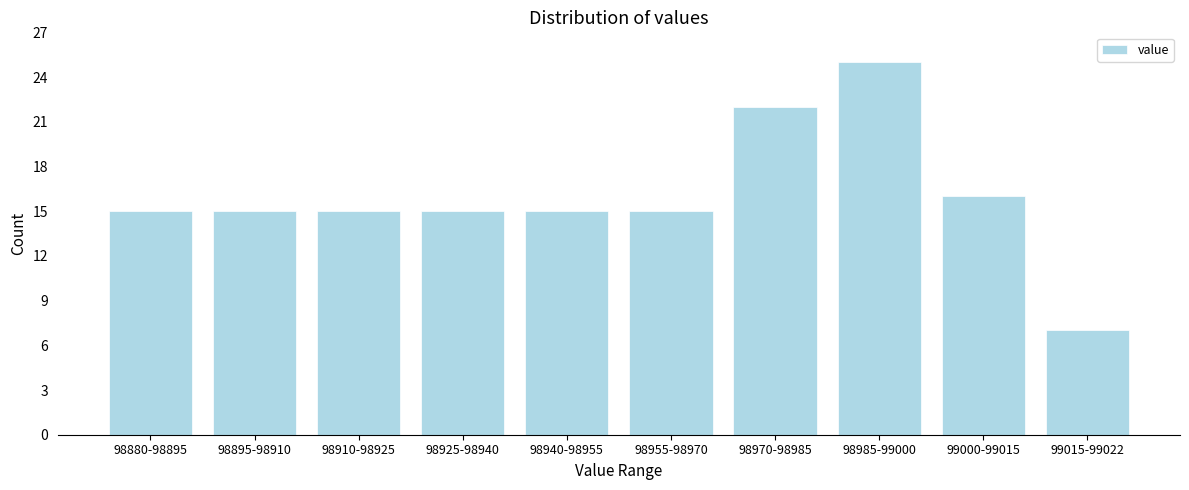

Reading left to right, what are all the values shown in this chart?

98880-98895=15	98895-98910=15	98910-98925=15	98925-98940=15	98940-98955=15	98955-98970=15	98970-98985=22	98985-99000=25	99000-99015=16	99015-99022=7